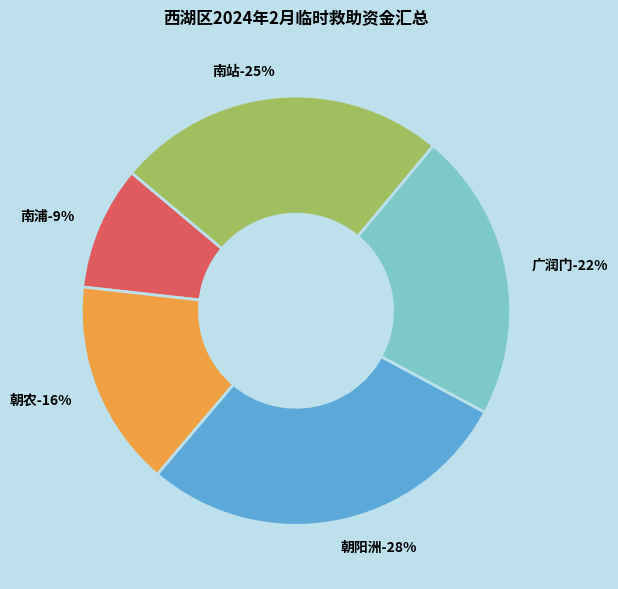

Does any single category account for the majority?

No